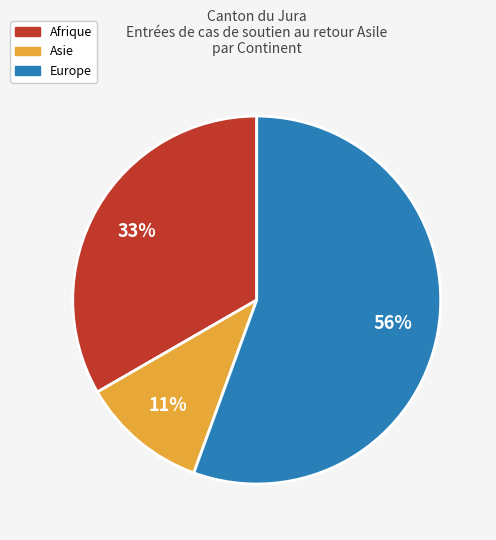

Is there any slice that represents more than half of the pie?

Yes